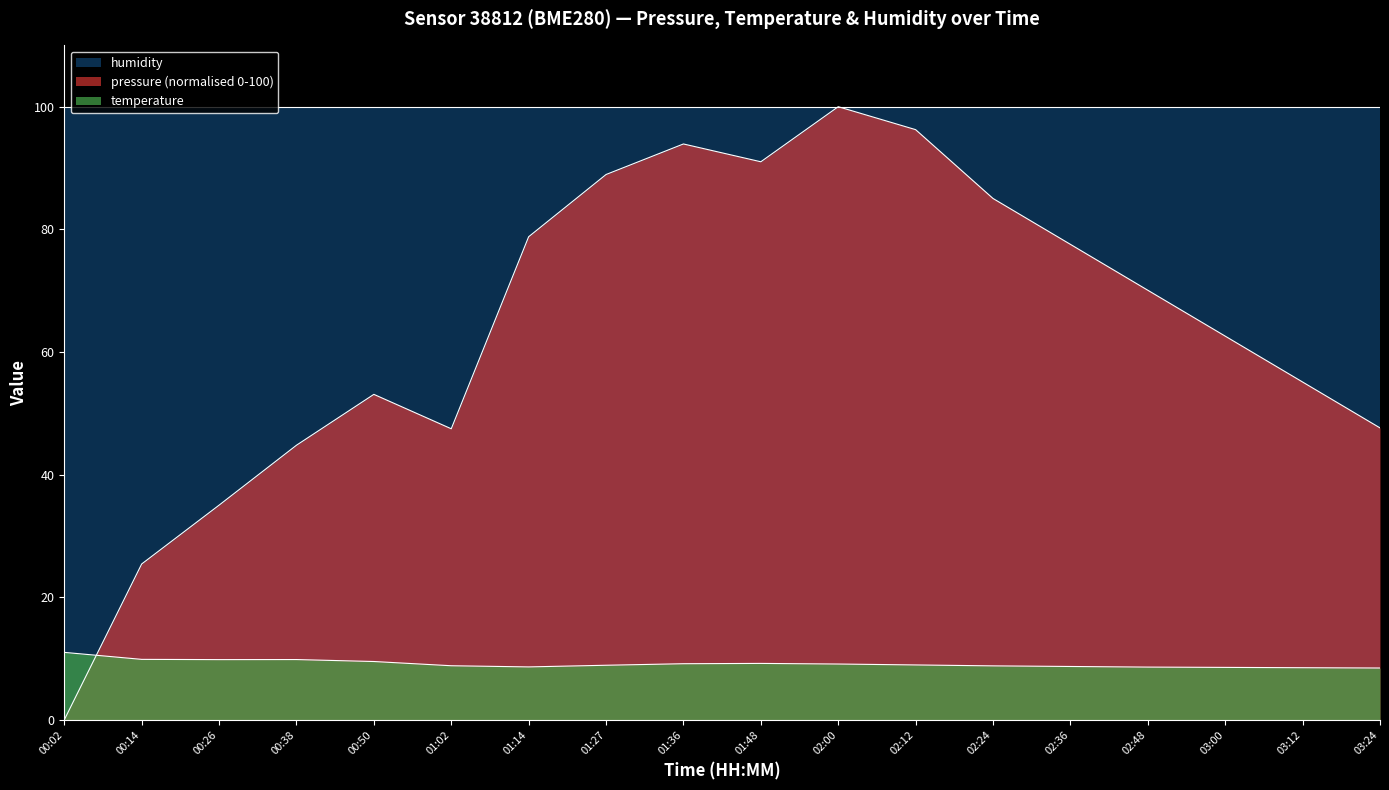

Where is pressure nearest to the value 50?

03:24